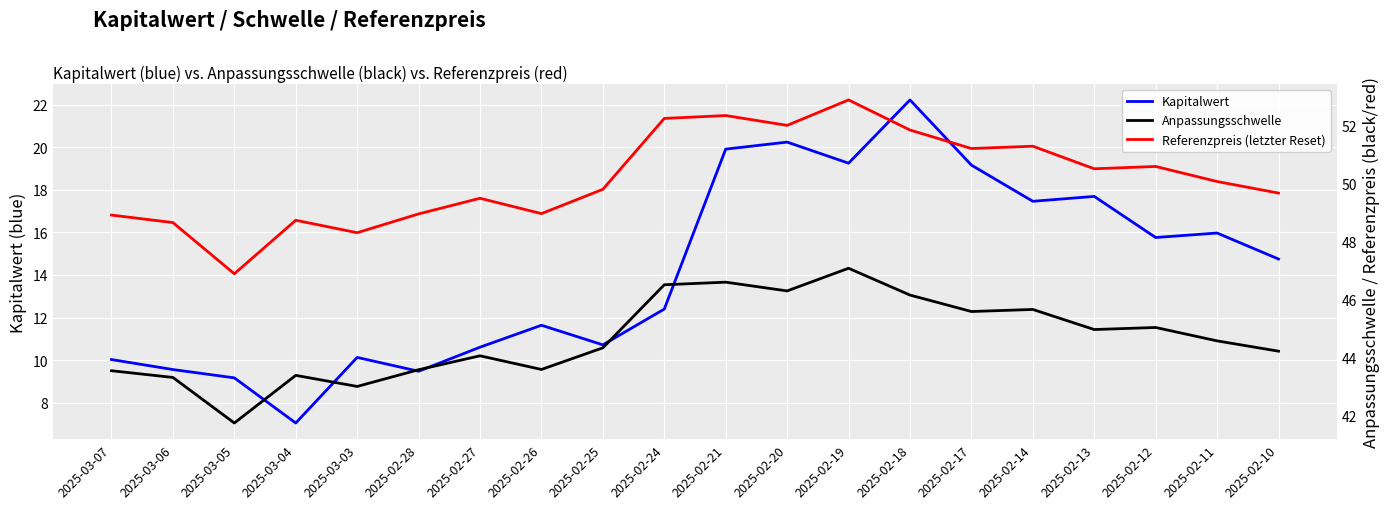

At which category does Referenzpreis (letzter Reset) reach its first local valley?

2025-03-05